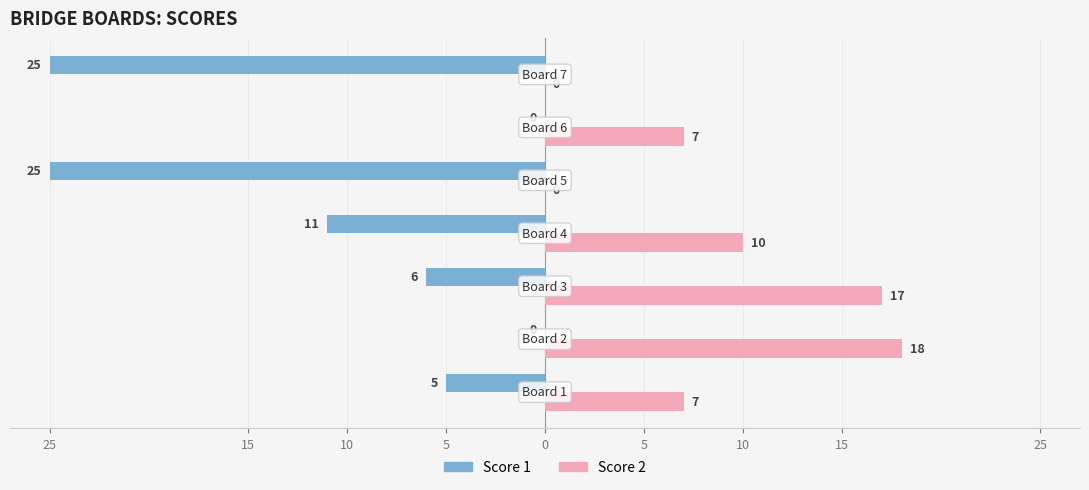

What are all the series names shown in the legend?

Score 1, Score 2